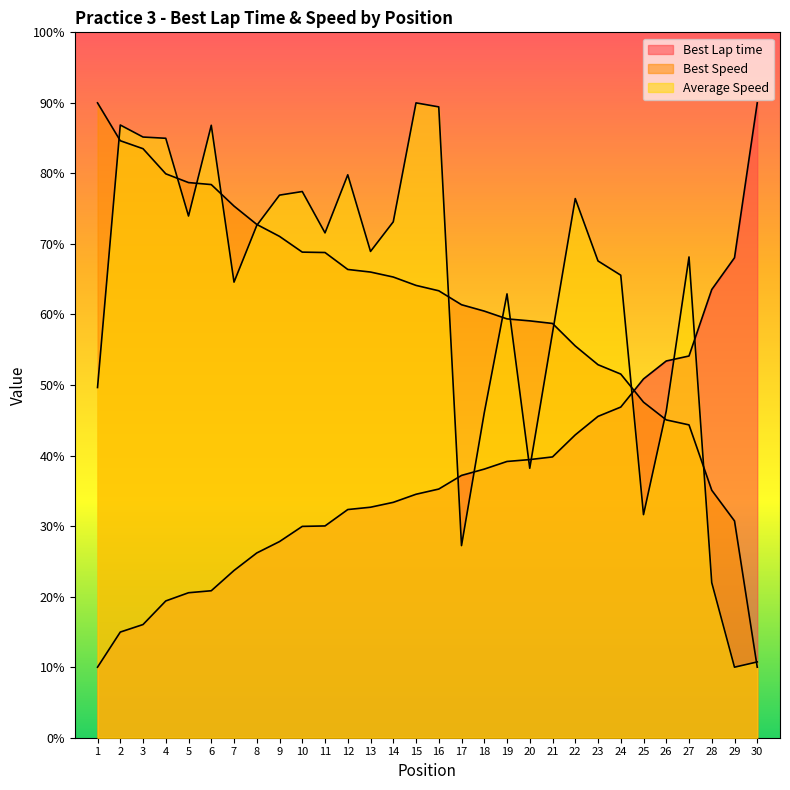

How many interior local peaks does the Average Speed series have?

8